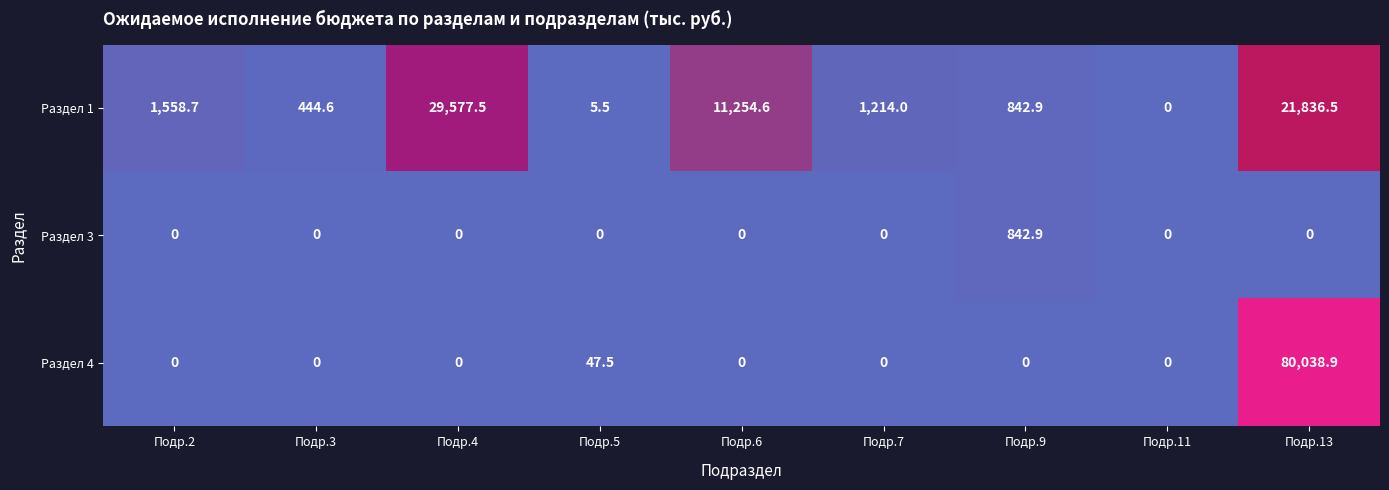

What is the difference between the maximum and second lowest values in the Раздел 4 series?

80038.9